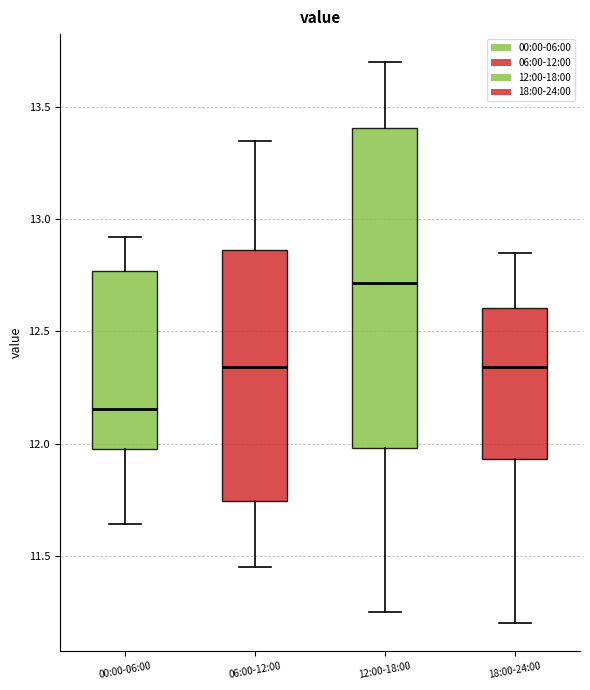

Where does the upper whisker of the box for 06:00-12:00 end on the y-axis? The values are not printed on the chart, so give them approximately, as read against the axis.

13.35